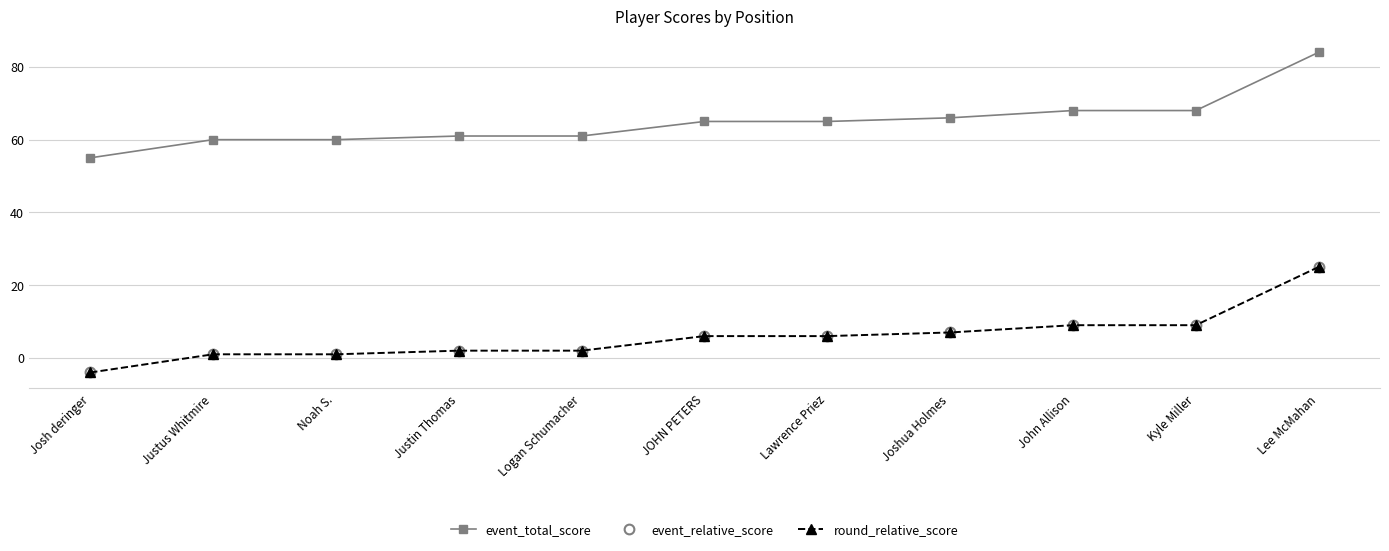

What is the average value of the event_total_score series?

65